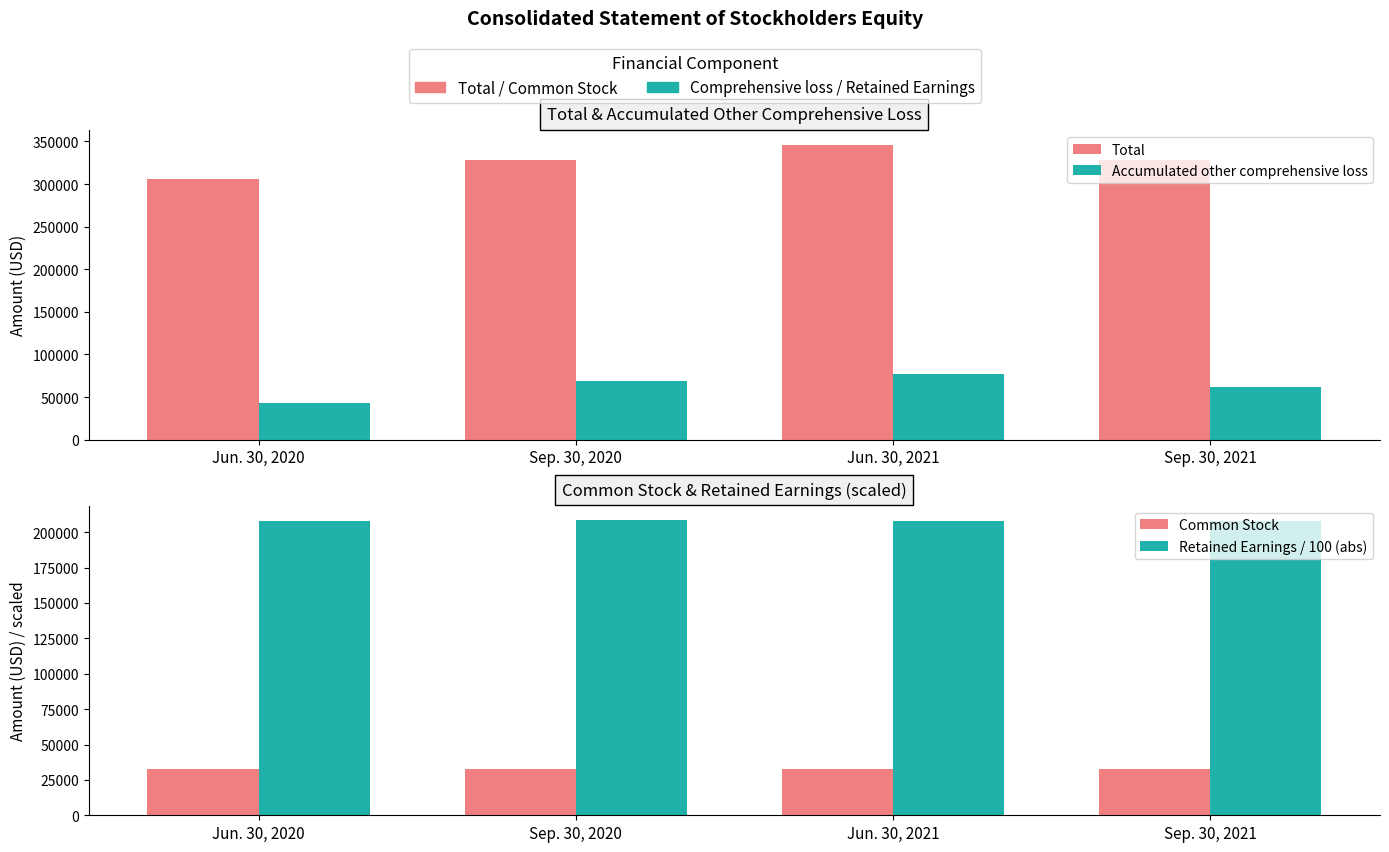

At Sep. 30, 2021, list the series in order from smallest to largest.

Common Stock, Accumulated other comprehensive loss, Retained Earnings / 100 (abs), Total